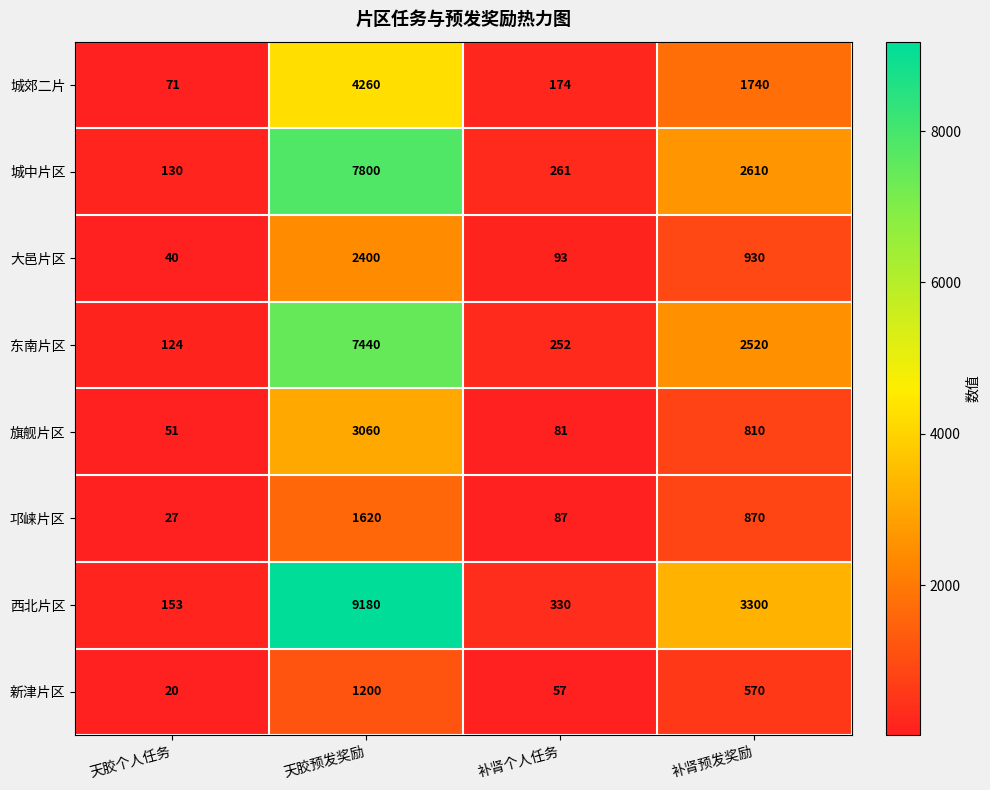

What is the spread (max minus min) of values at 补肾预发奖励?

2730